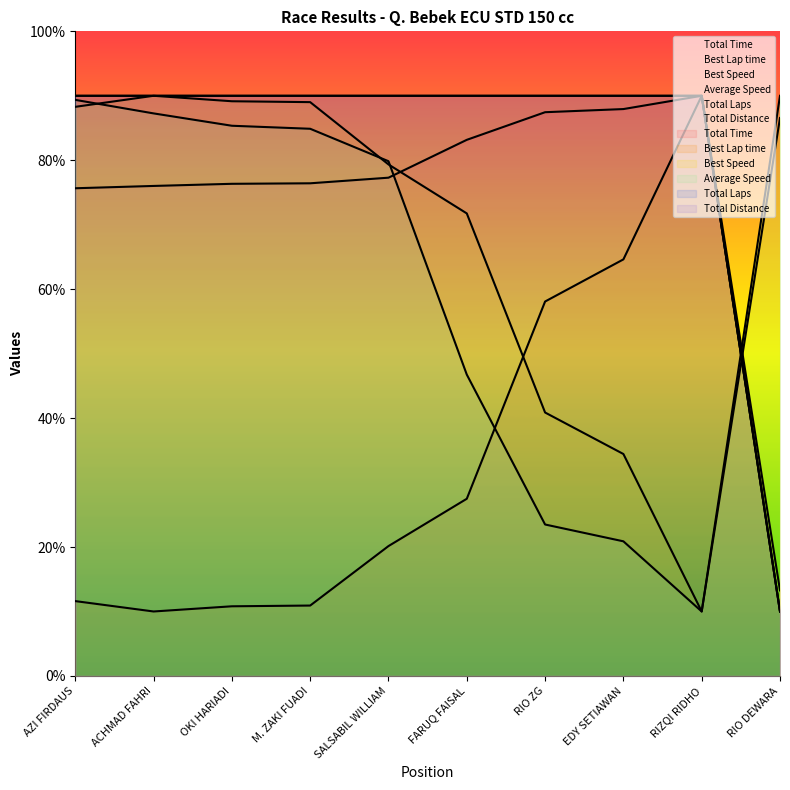

What is the total value across all series at FARUQ FAISAL?

409.2